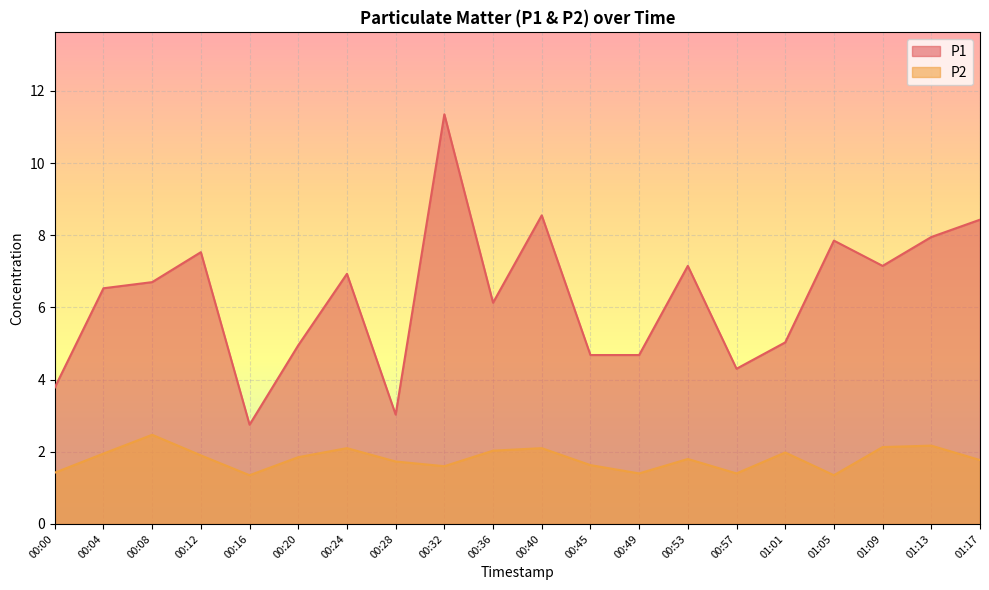

True or false: P1 and P2 intersect in this chart.

False